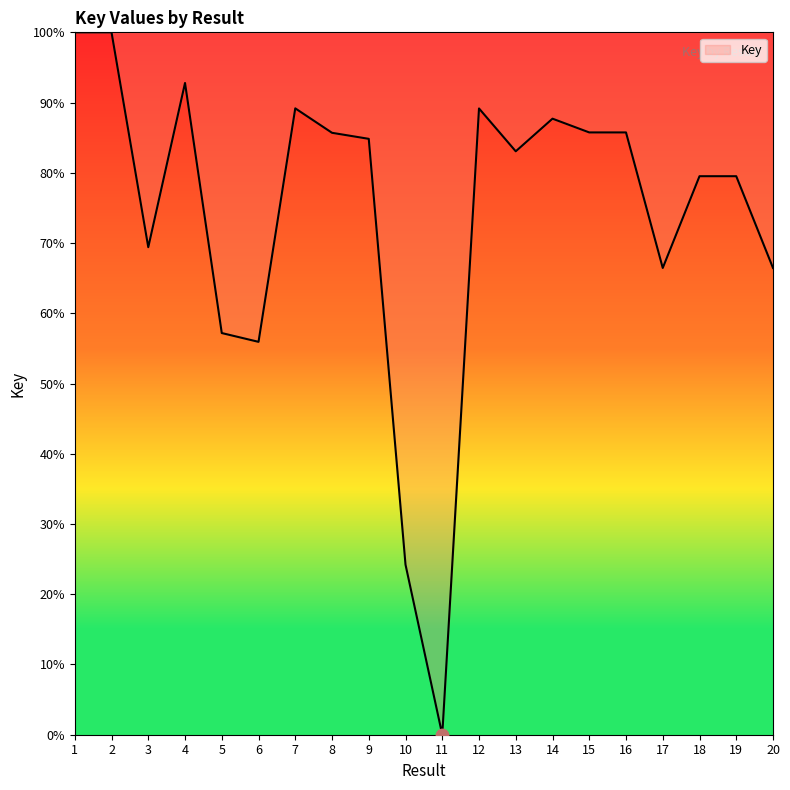

What is the change in value from 16 to 20?

-19.3